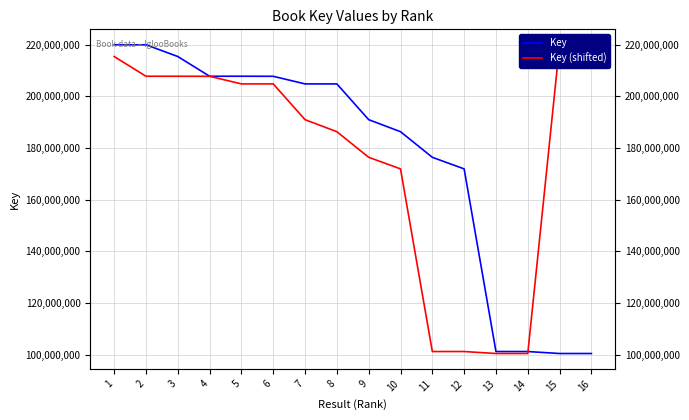

At which label does Key reach its peak?

2